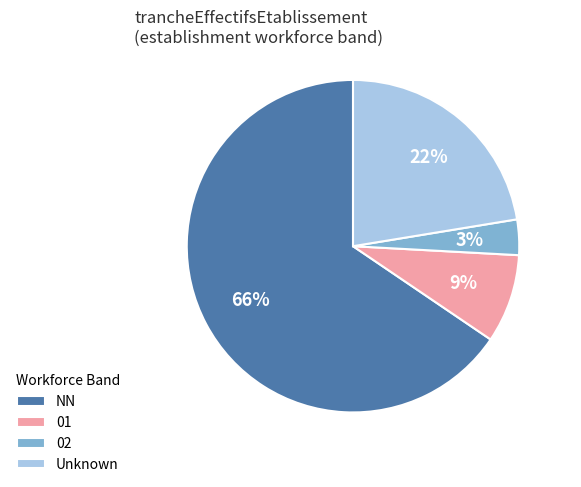

To the nearest percent, what is the average slice percentage?

25%